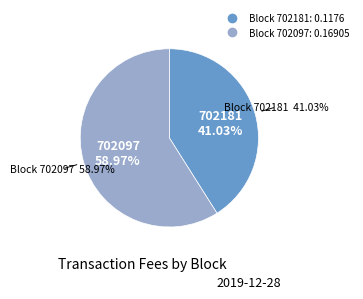

To the nearest percent, what is the difference between the largest and smallest slice percentages?

18%